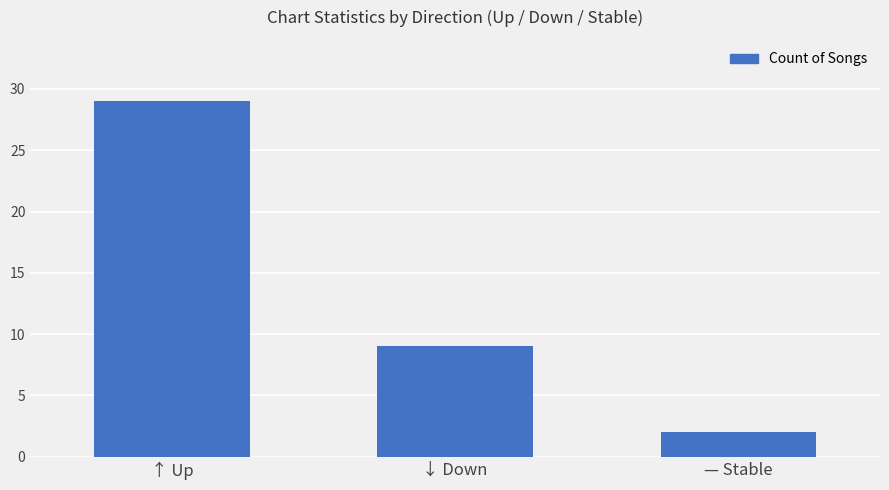

What is the difference between the maximum and second lowest values?

20